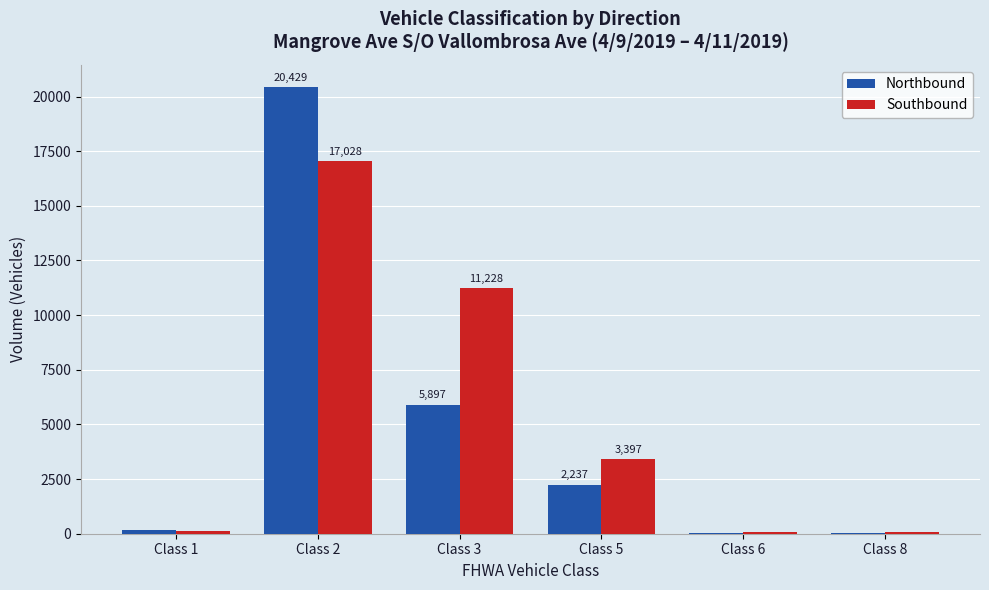

Is the value of Southbound at Class 2 greater than the value of Northbound at Class 1?

Yes